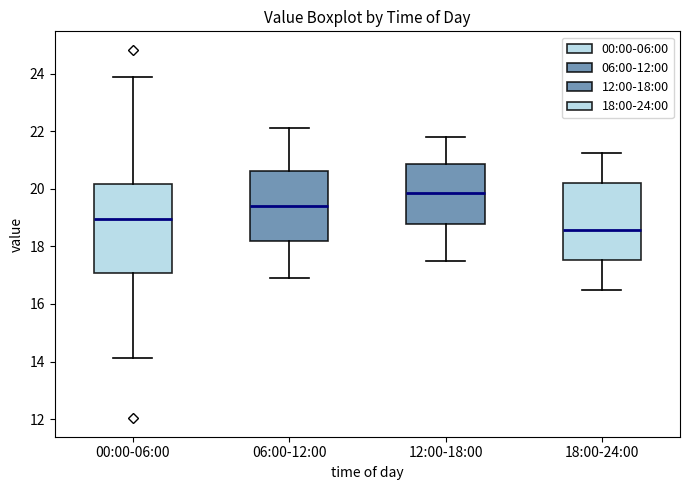

Reading left to right, read every box against the y-axis: the position of its median line, the range the box covers, and the ends of its whiskers. The values are not printed on the chart, so give them approximately, as read against the axis.

00:00-06:00: median 19.0, box 17.0 to 20.2, whiskers 14.2 to 24.0
06:00-12:00: median 19.4, box 18.2 to 20.6, whiskers 17.0 to 22.2
12:00-18:00: median 19.8, box 18.8 to 20.8, whiskers 17.6 to 21.8
18:00-24:00: median 18.6, box 17.6 to 20.2, whiskers 16.6 to 21.2